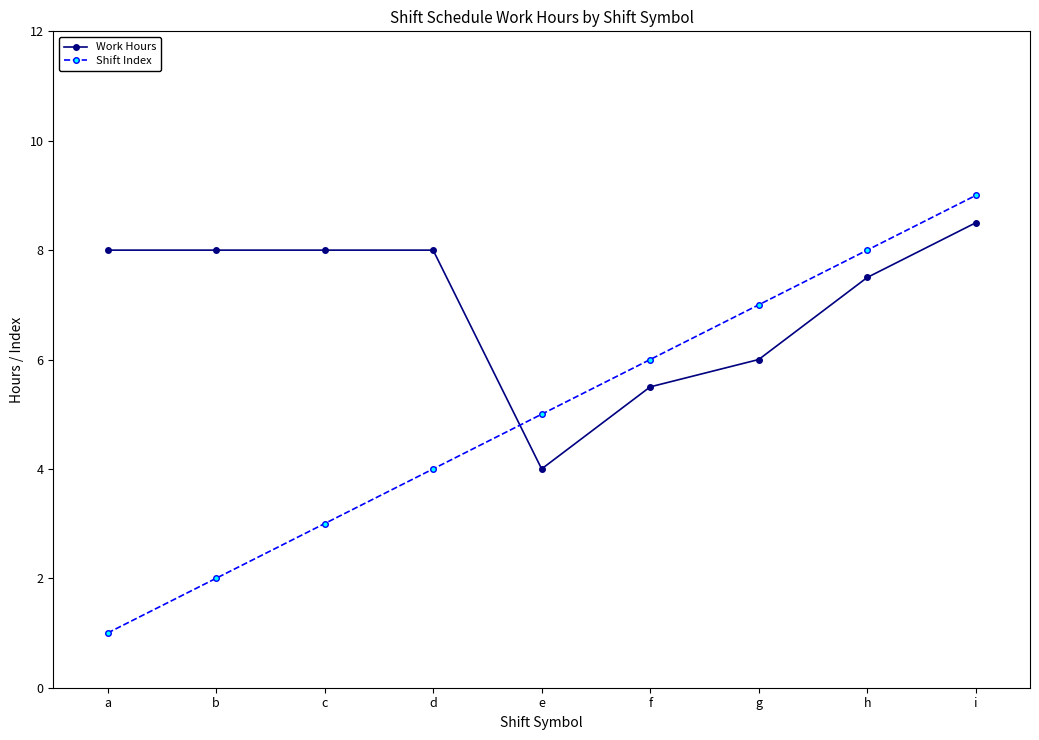

The Work Hours series shows 8.0 at g. True or false?

False